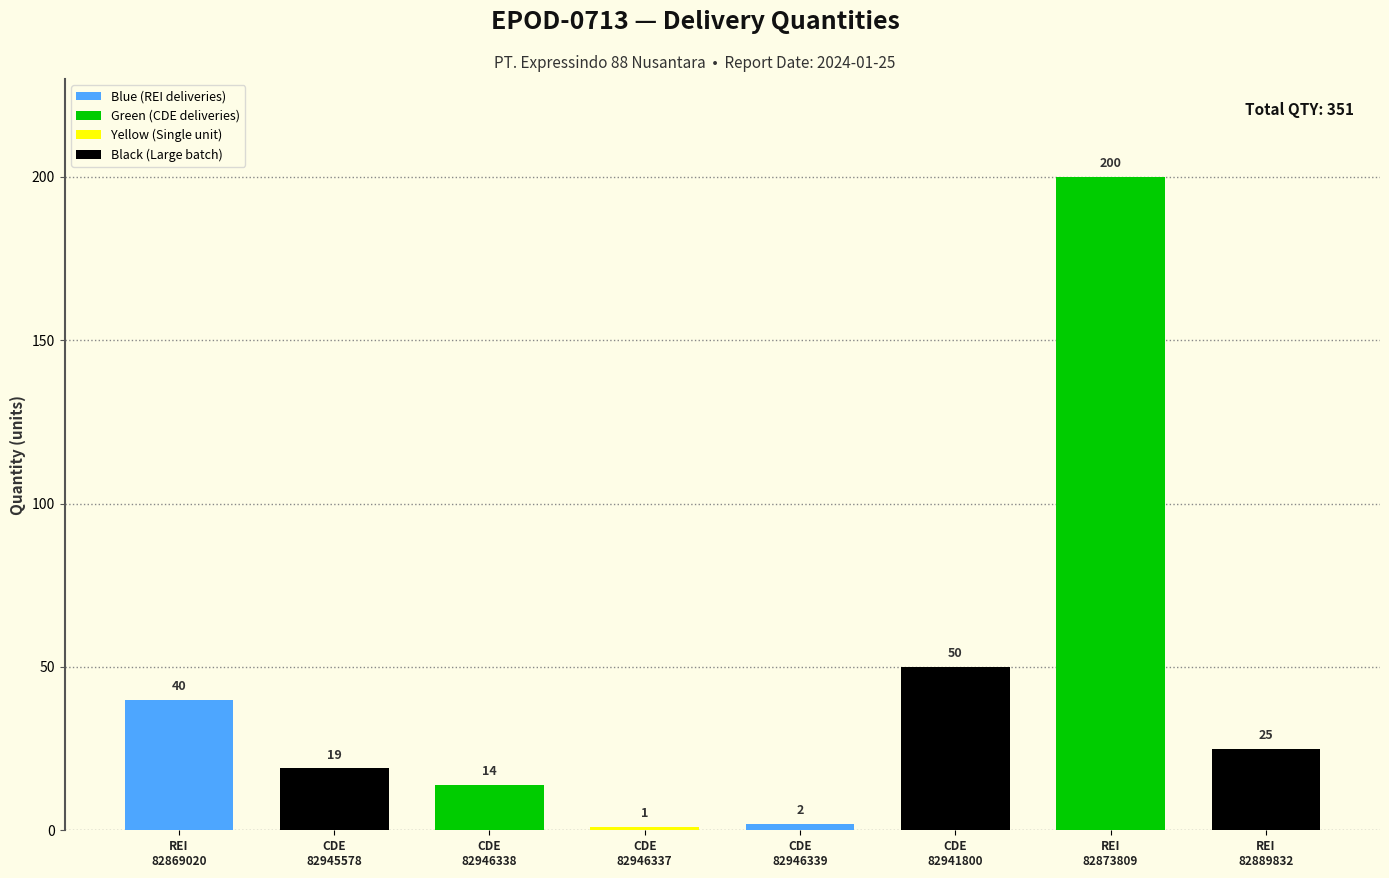

What is the label of the 7th bar from the right?

CDE
82945578